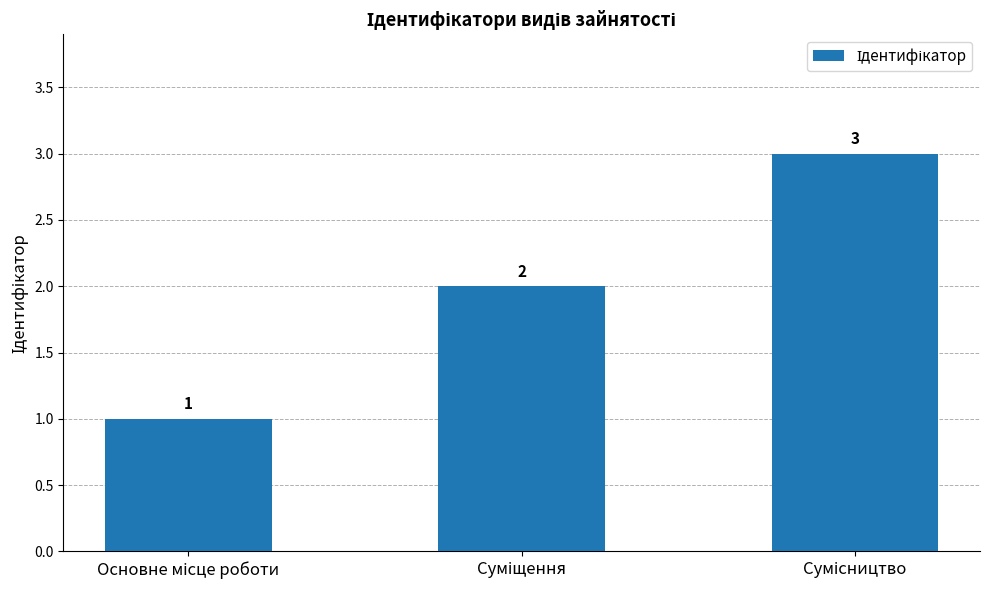

What is the value of the 3rd bar from the left?

3